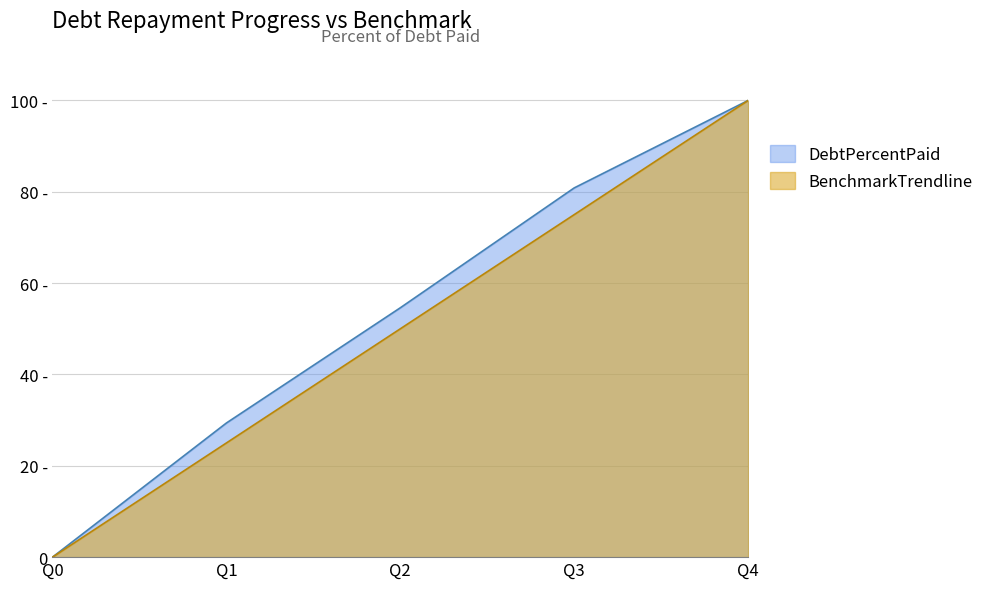

True or false: BenchmarkTrendline has a value of 0.0 at Q0.

True